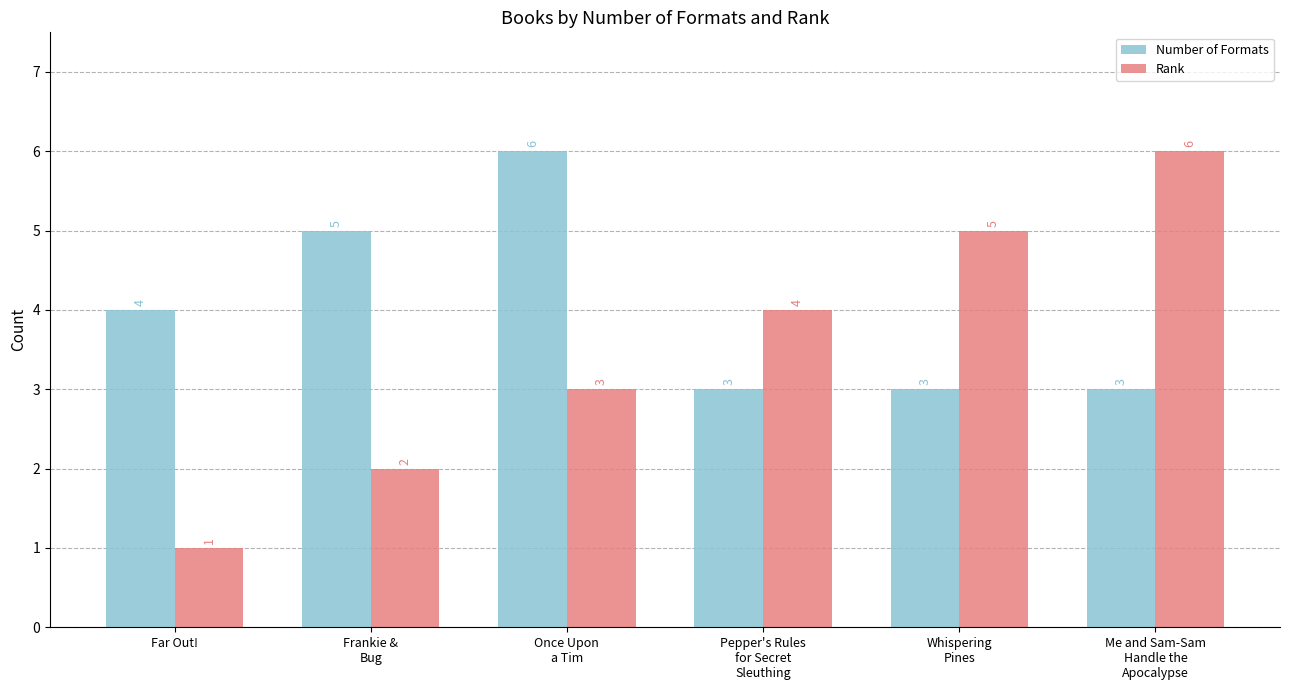

Does the chart contain any negative values?

No